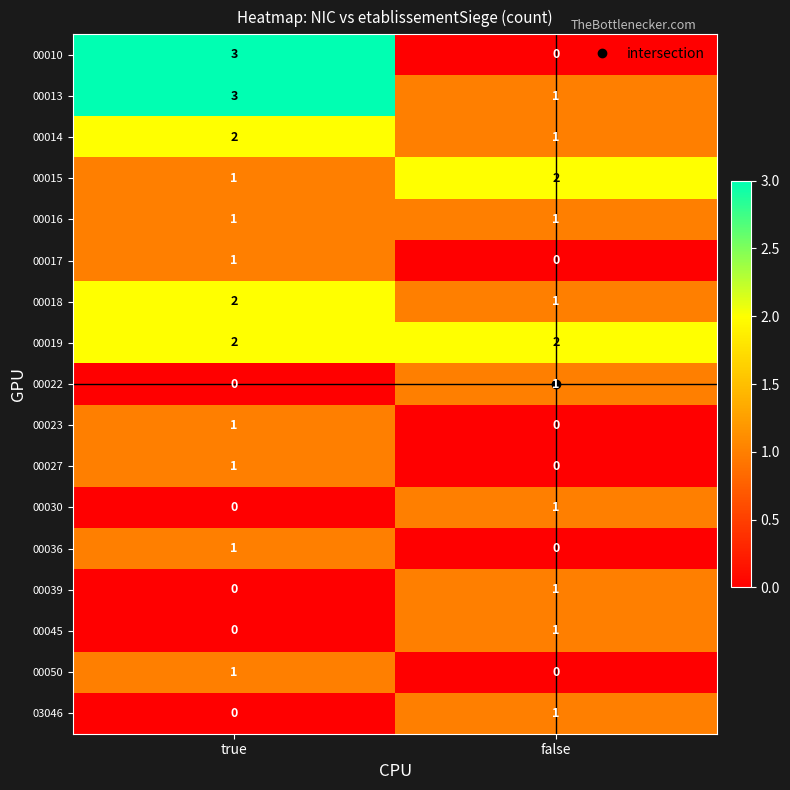

The value of 00013 at true is 3. True or false?

True